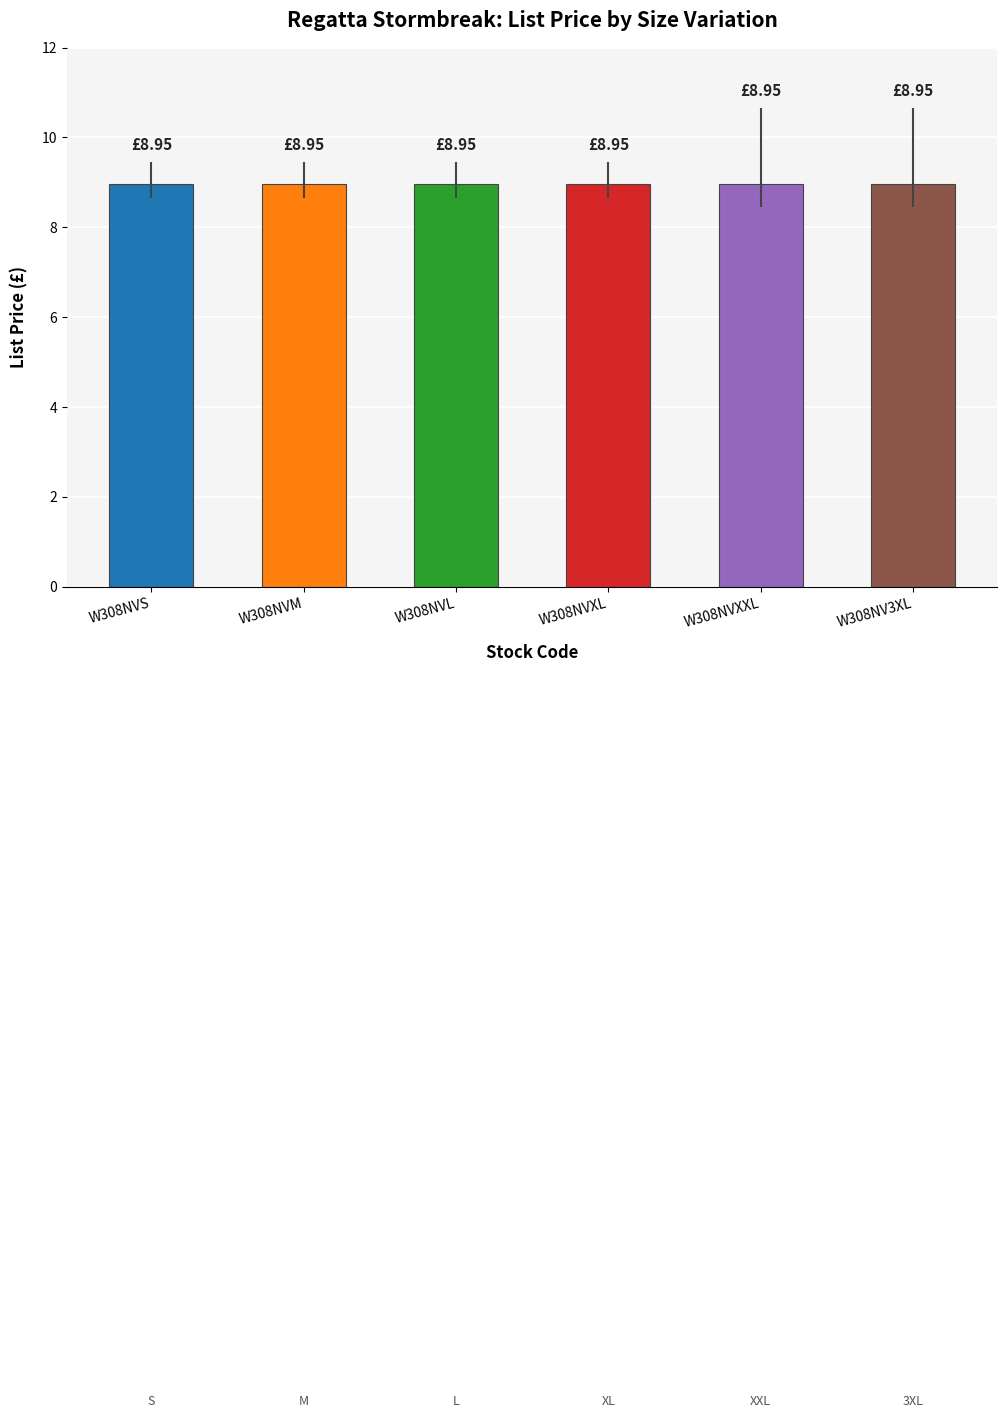

List the labels in order of List Price value, smallest first.

W308NVS, W308NVM, W308NVL, W308NVXL, W308NVXXL, W308NV3XL